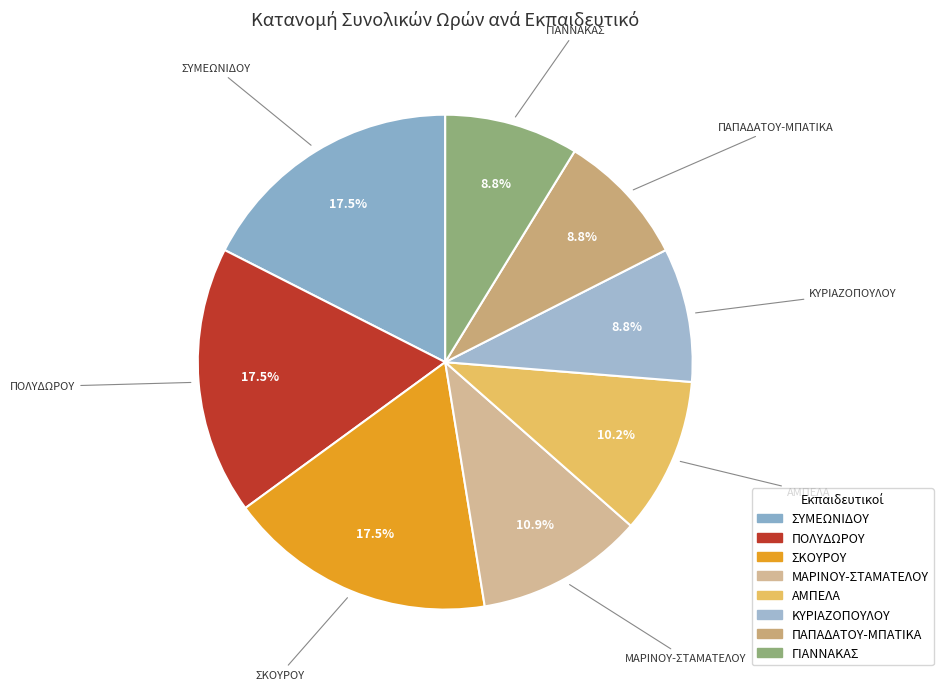

How many segments does this pie chart have?

8